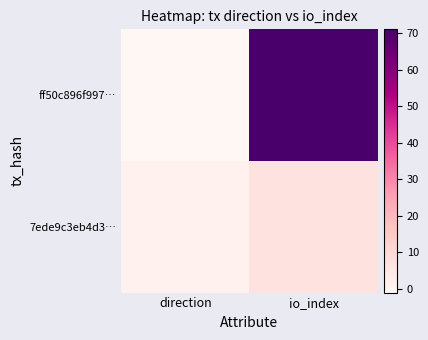

At which category is the sum across all series the highest?

io_index